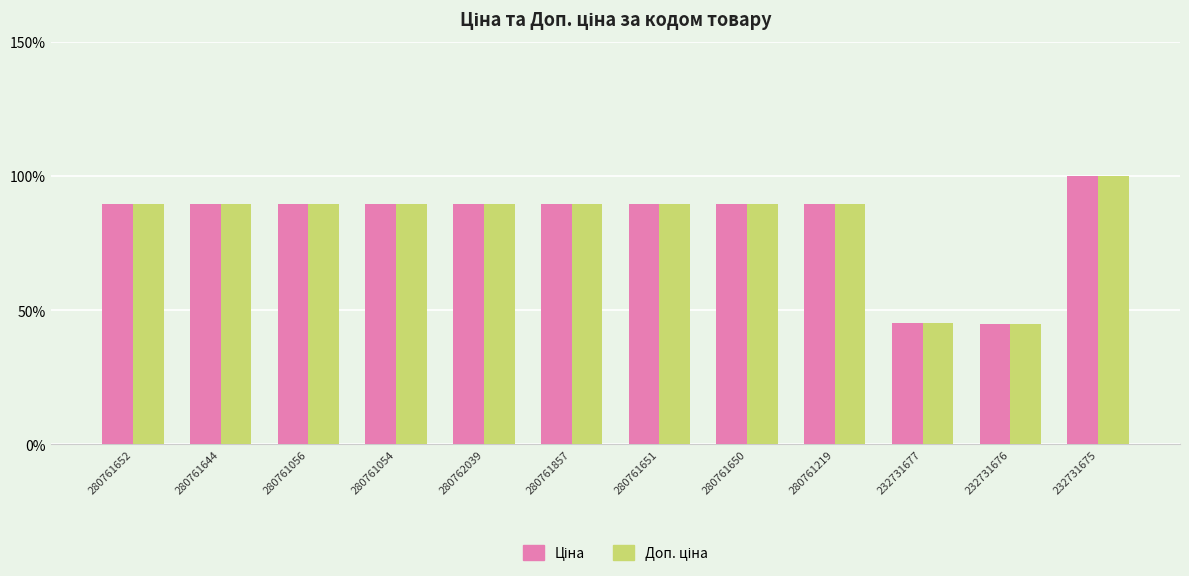

What is the maximum value shown in the chart?

100.0